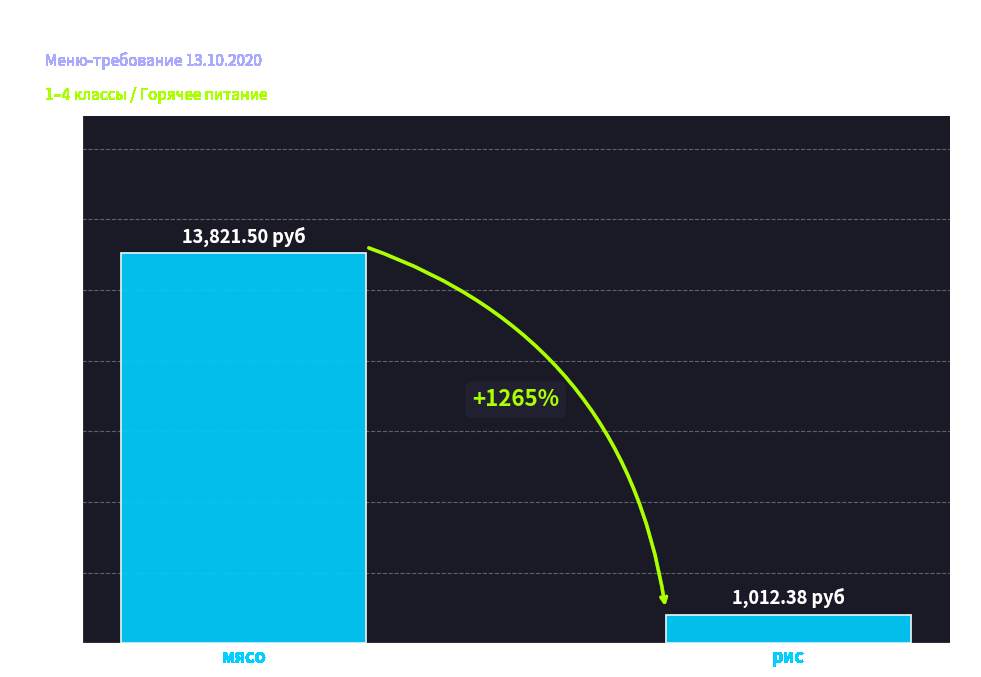

Are the bars horizontal?

No